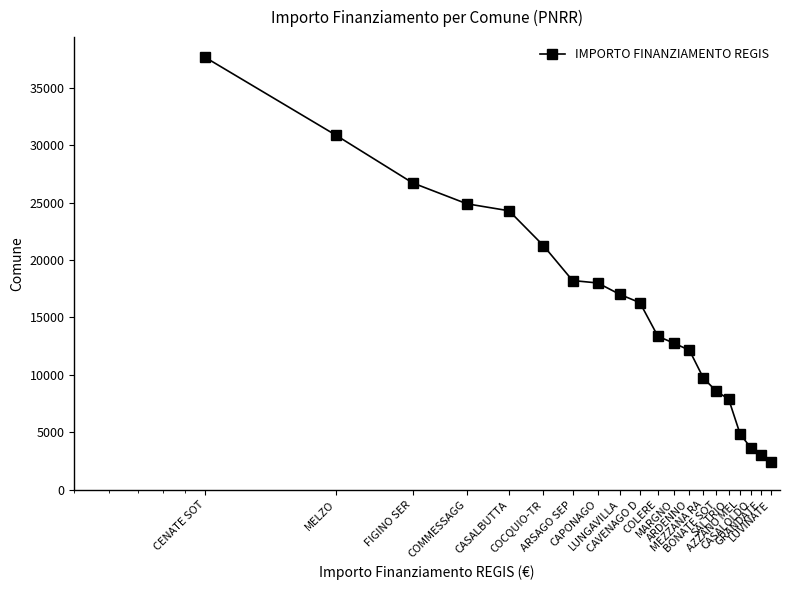

What is the maximum value shown in the chart?

37634